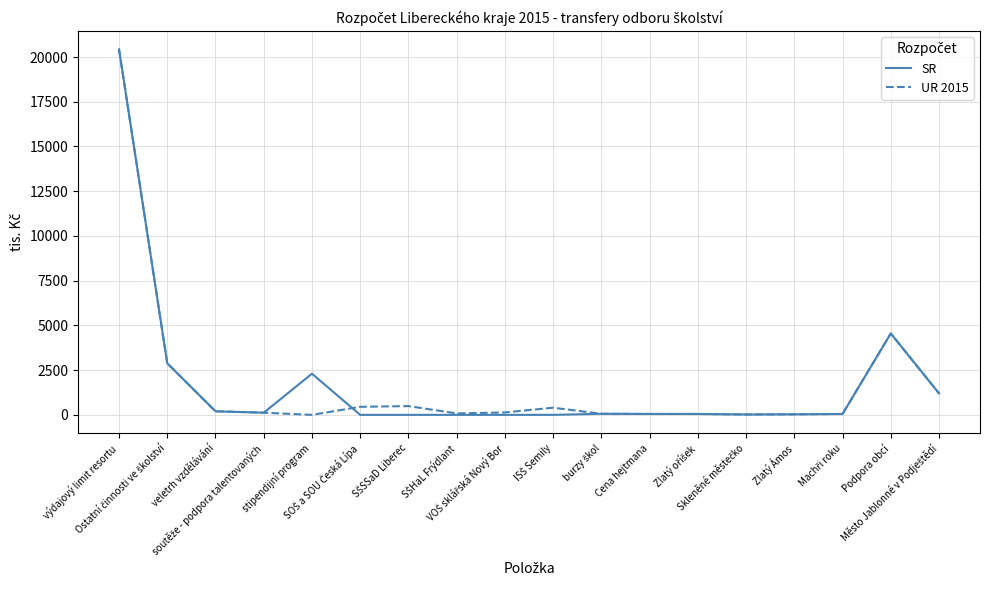

Does the chart display data point markers on the line(s)?

No